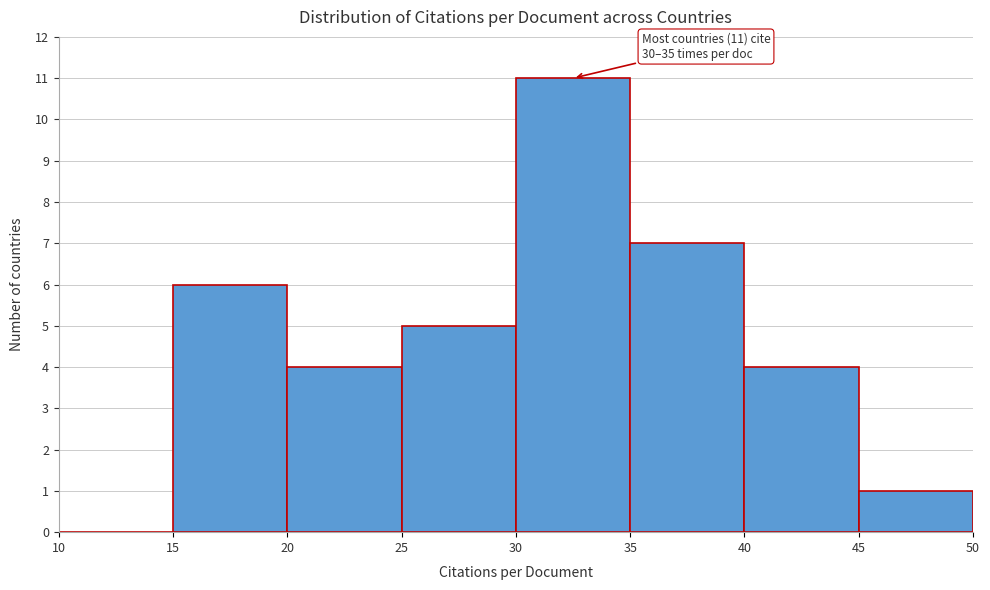

Which range on the x-axis has the tallest bar?

30 to 35